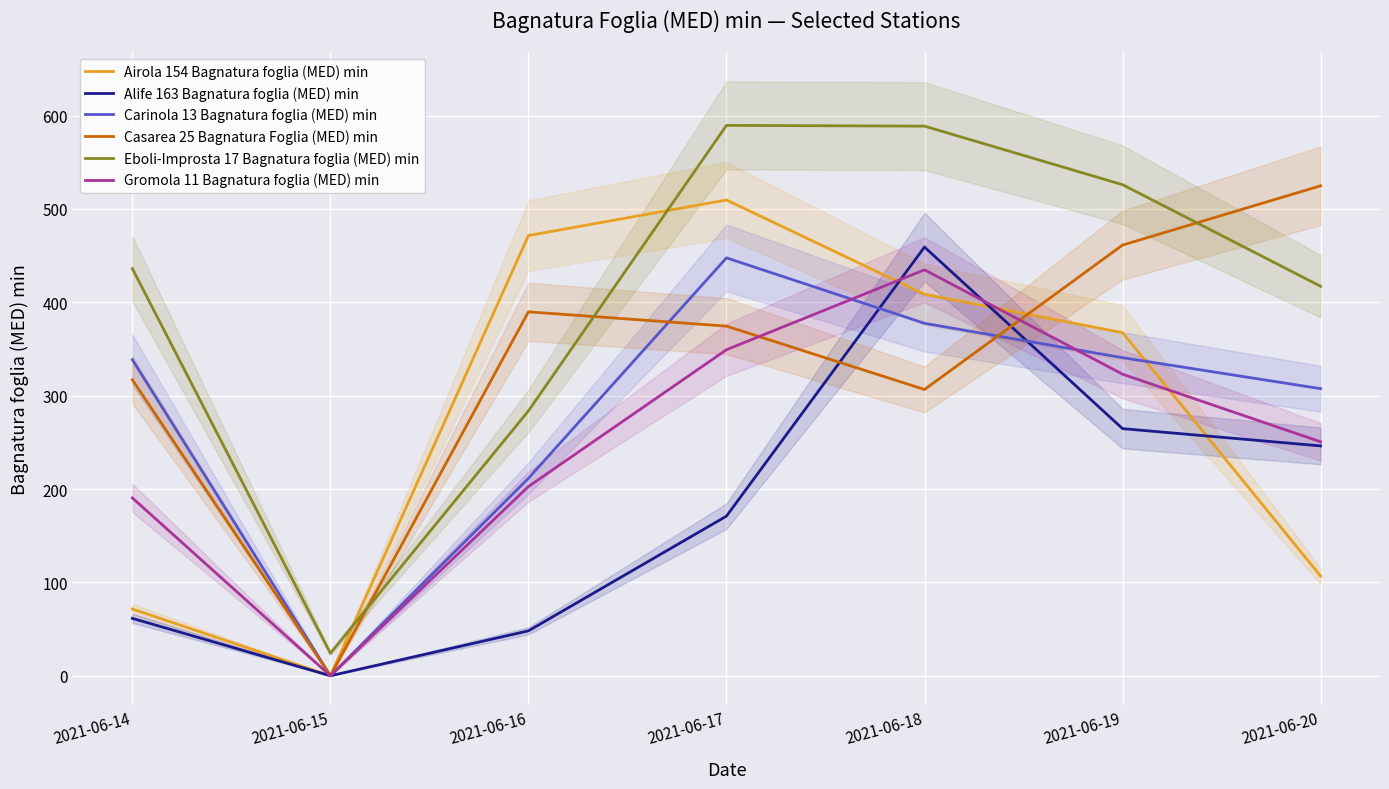

Is it true that Alife 163 Bagnatura foglia (MED) min equals 302.1 at 2021-06-17?

False